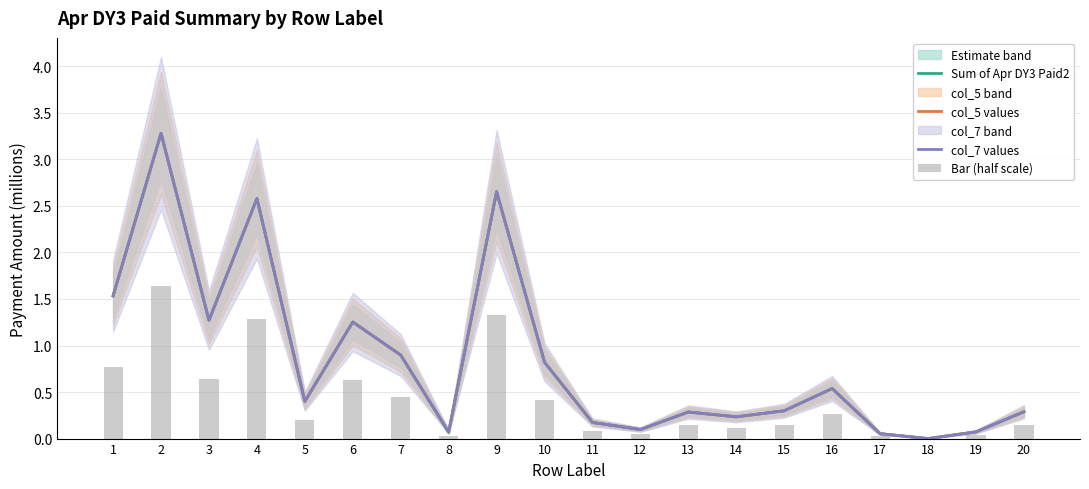

Reading right to left, list all the values displayed in this chart.

Sum of Apr DY3 Paid2: 20=0.3	19=0.1	18=0.0	17=0.1	16=0.5	15=0.3	14=0.2	13=0.3	12=0.1	11=0.2	10=0.8	9=2.7	8=0.1	7=0.9	6=1.3	5=0.4	4=2.6	3=1.3	2=3.3	1=1.5
col_5 values: 20=0.3	19=0.1	18=0.0	17=0.1	16=0.5	15=0.3	14=0.2	13=0.3	12=0.1	11=0.2	10=0.8	9=2.7	8=0.1	7=0.9	6=1.3	5=0.4	4=2.6	3=1.3	2=3.3	1=1.5
col_7 values: 20=0.3	19=0.1	18=0.0	17=0.1	16=0.5	15=0.3	14=0.2	13=0.3	12=0.1	11=0.2	10=0.8	9=2.7	8=0.1	7=0.9	6=1.3	5=0.4	4=2.6	3=1.3	2=3.3	1=1.5
Bar (half scale): 20=0.1	19=0.0	18=0.0	17=0.0	16=0.3	15=0.1	14=0.1	13=0.1	12=0.0	11=0.1	10=0.4	9=1.3	8=0.0	7=0.4	6=0.6	5=0.2	4=1.3	3=0.6	2=1.6	1=0.8